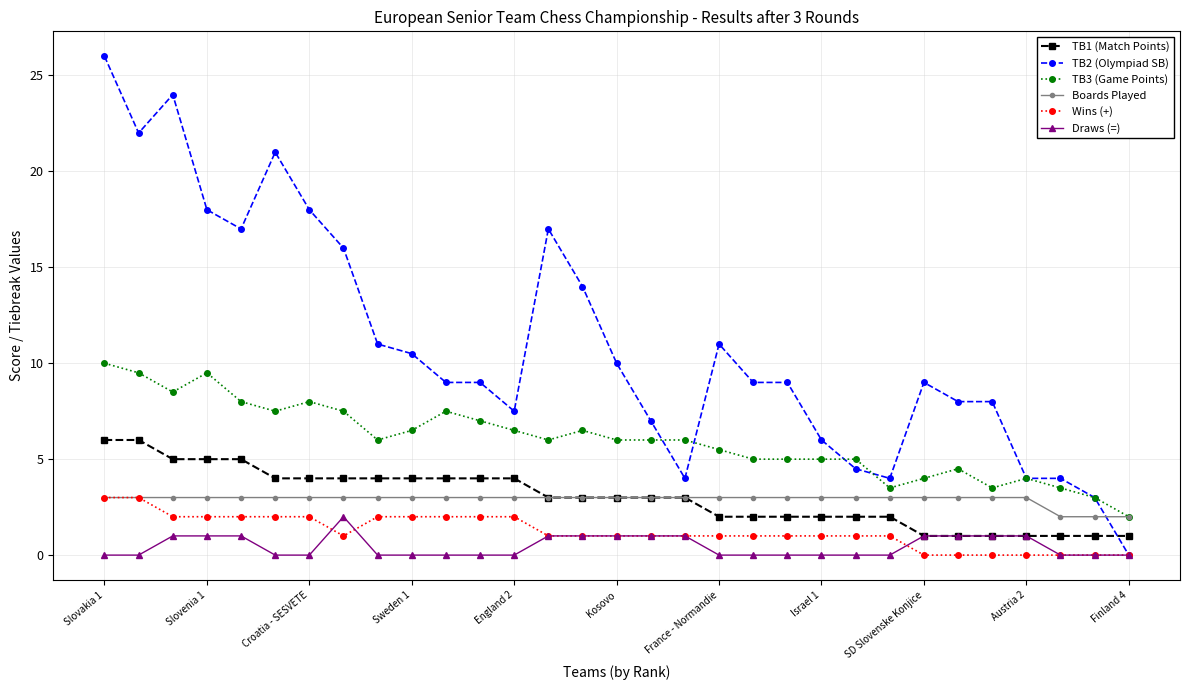

True or false: TB3 (Game Points) and TB2 (Olympiad SB) cross at least once.

True